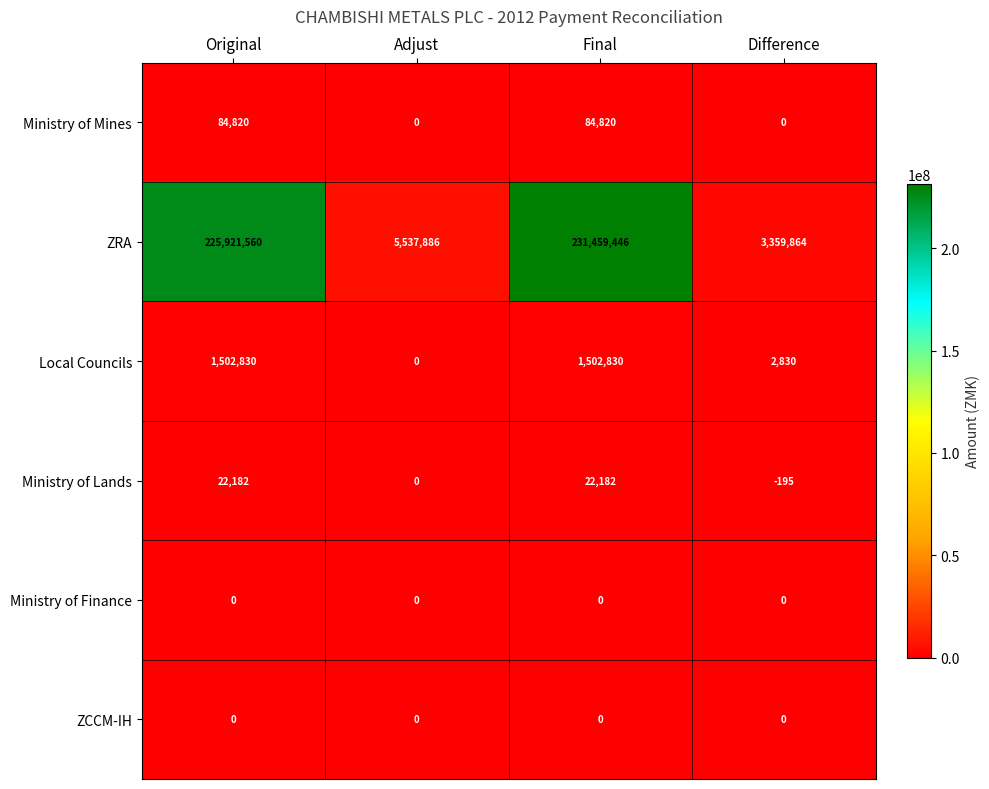

Which series changed the most between Adjust and Final?

ZRA